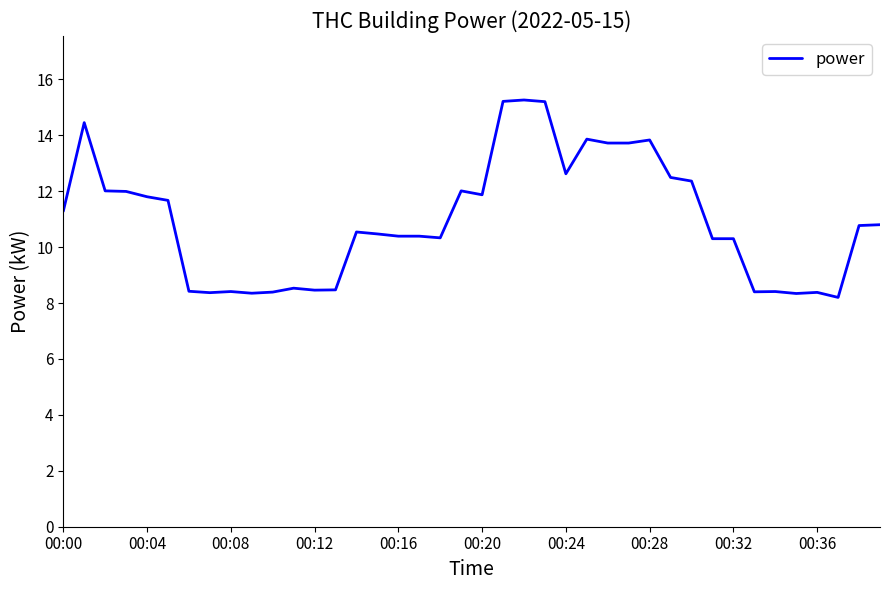

What is the difference between the maximum and minimum values?

7.1